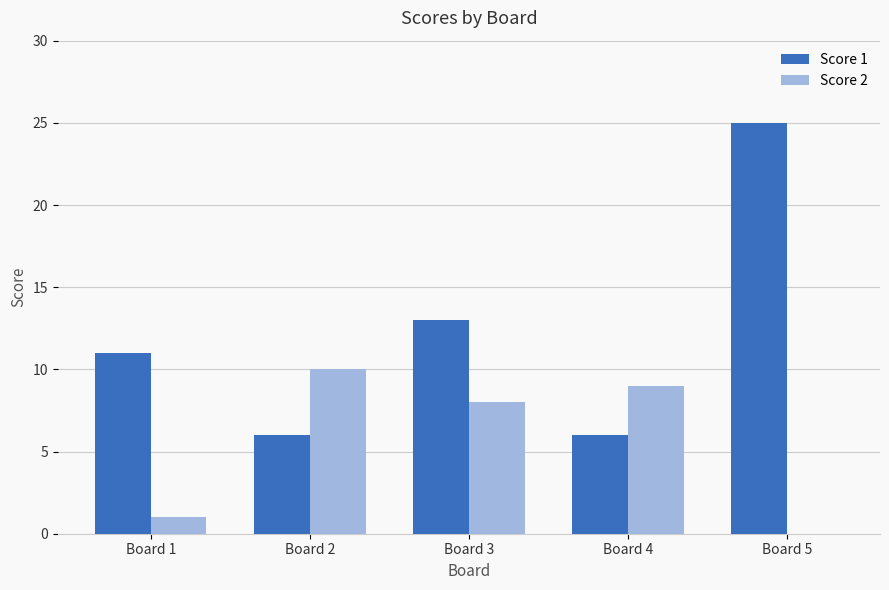

Between Board 1 and Board 3, which series saw the biggest shift?

Score 2